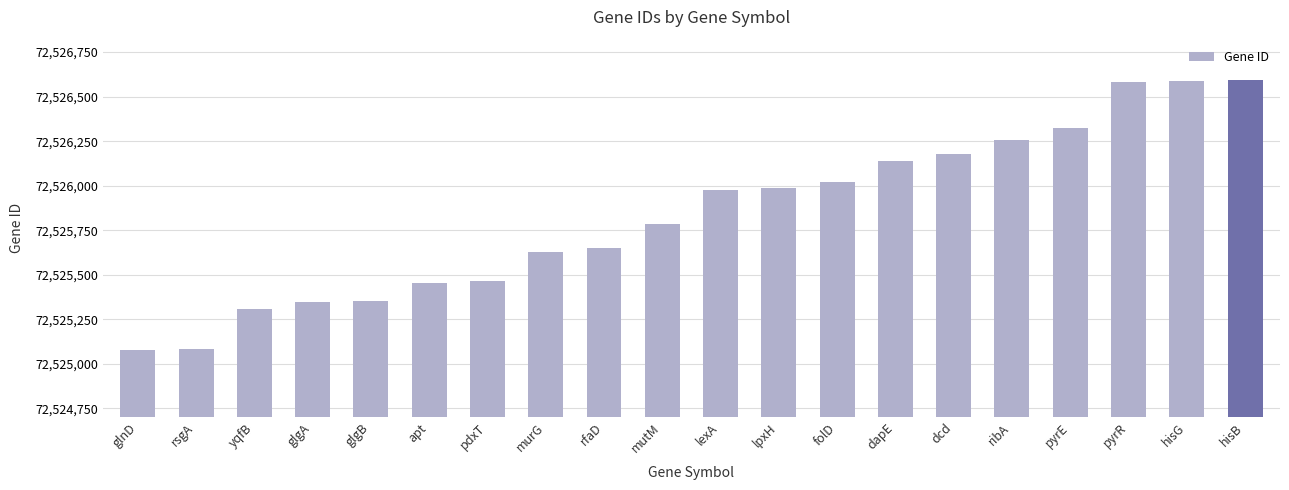

What is the value of the 9th bar from the left?

72525652